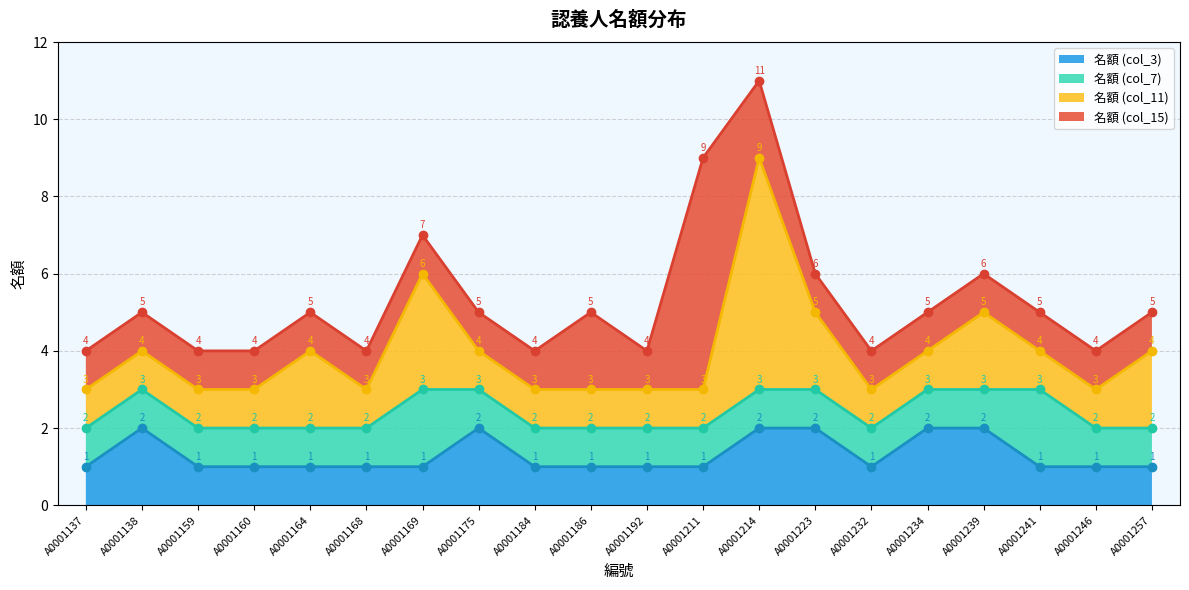

In 名額 (col_3), how many points are higher than both neighbors (excluding endpoints)?

2